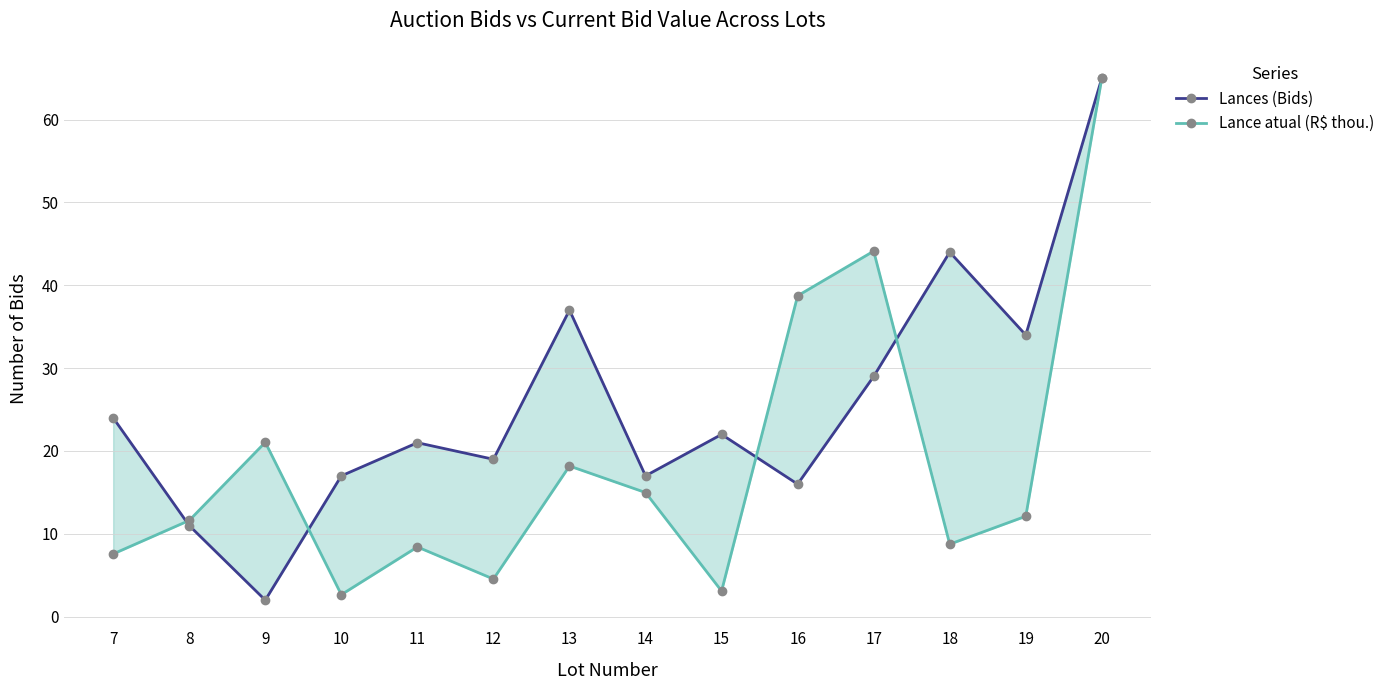

What are all the series names shown in the legend?

Lances (Bids), Lance atual (R$ thou.)